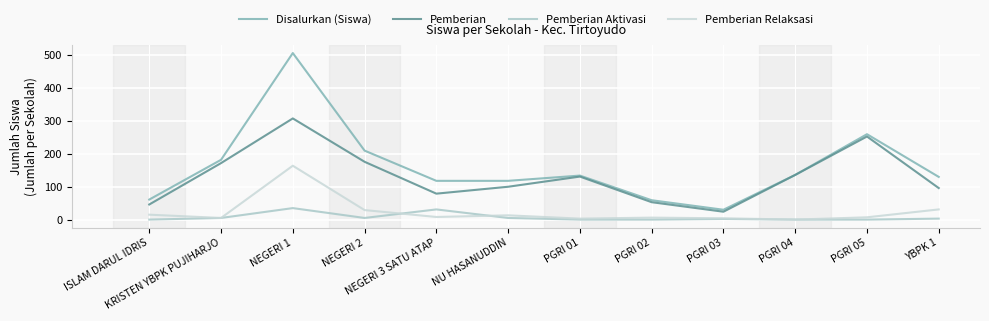

Is it true that Pemberian Relaksasi equals 29 at NEGERI 2?

True